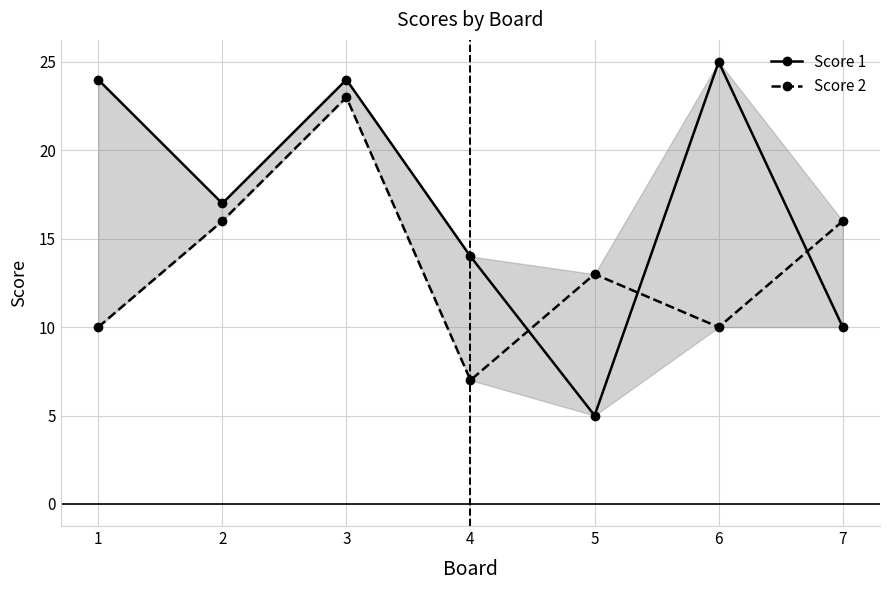

What is the sum of all Score 2 values?

95